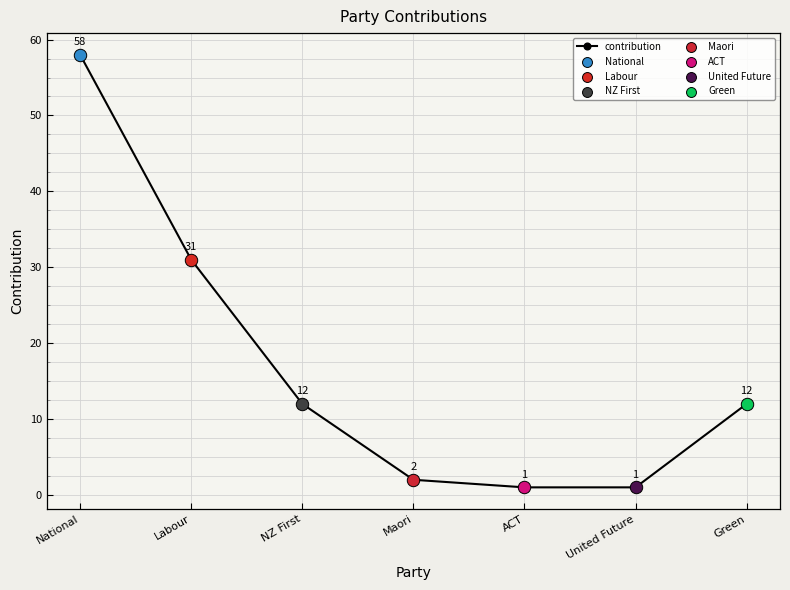

What is the ratio of the value at NZ First to the value at ACT?

12.0